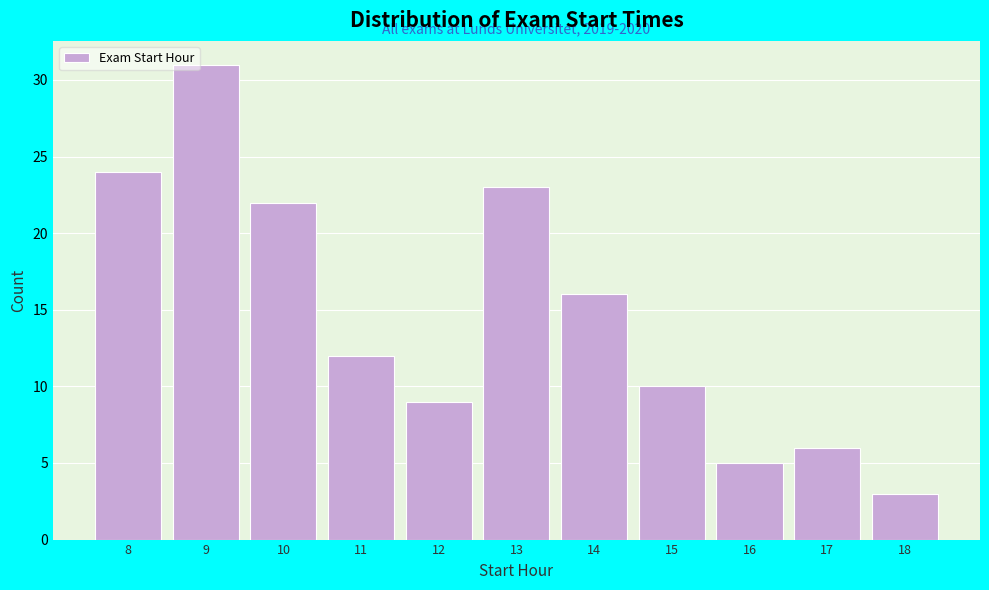

Reading right to left, list all the values displayed in this chart.

18=3	17=6	16=5	15=10	14=16	13=23	12=9	11=12	10=22	9=31	8=24